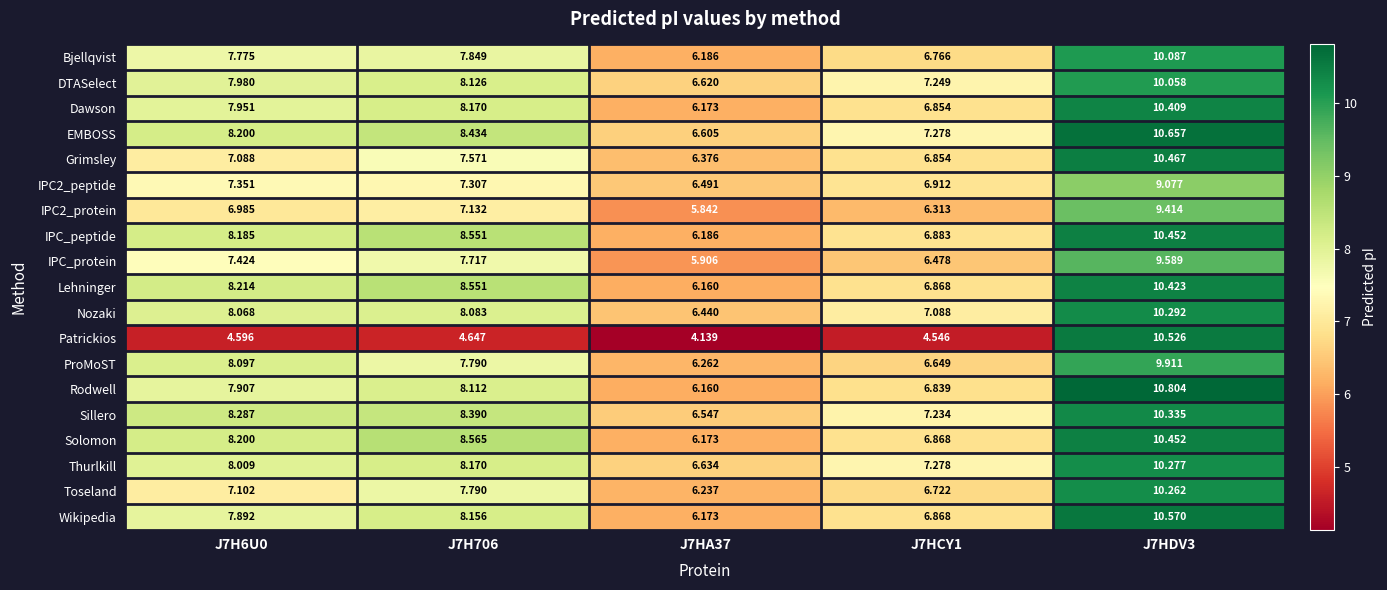

Which series changed the most between J7HA37 and J7HDV3?

Patrickios